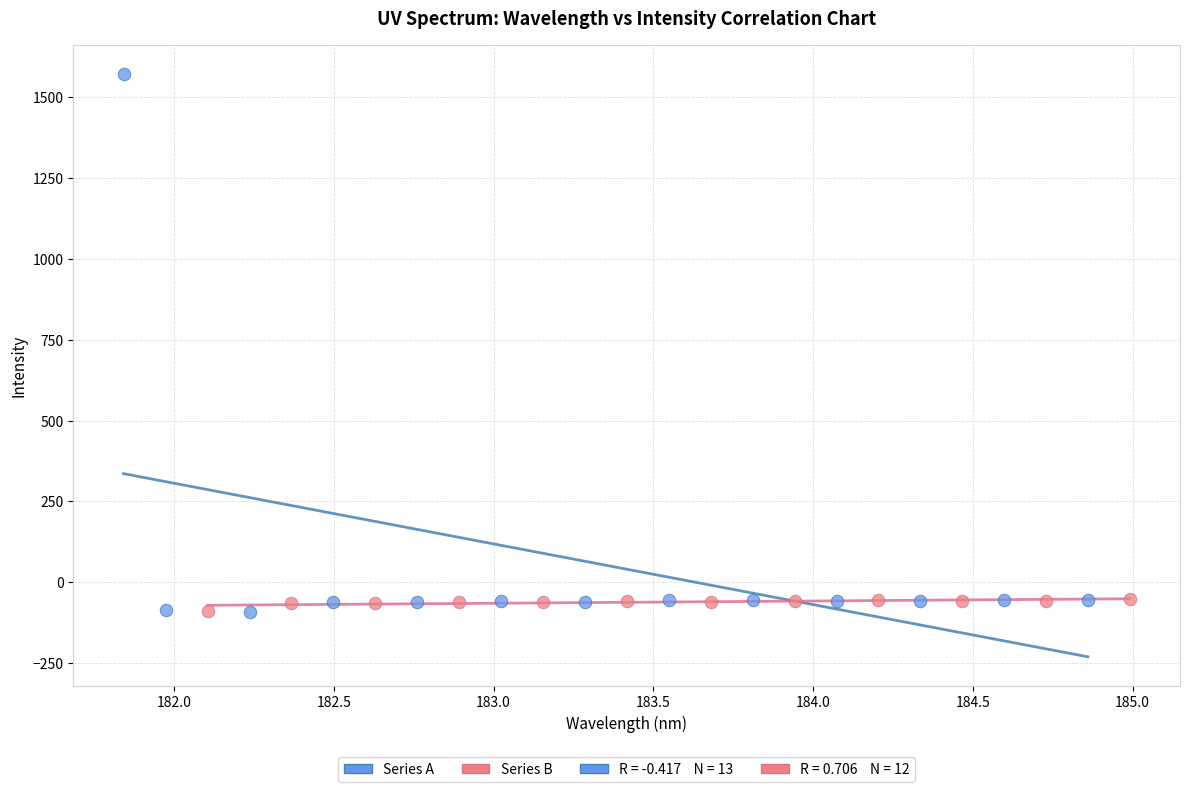

Which series contains the highest Y value?

Series A